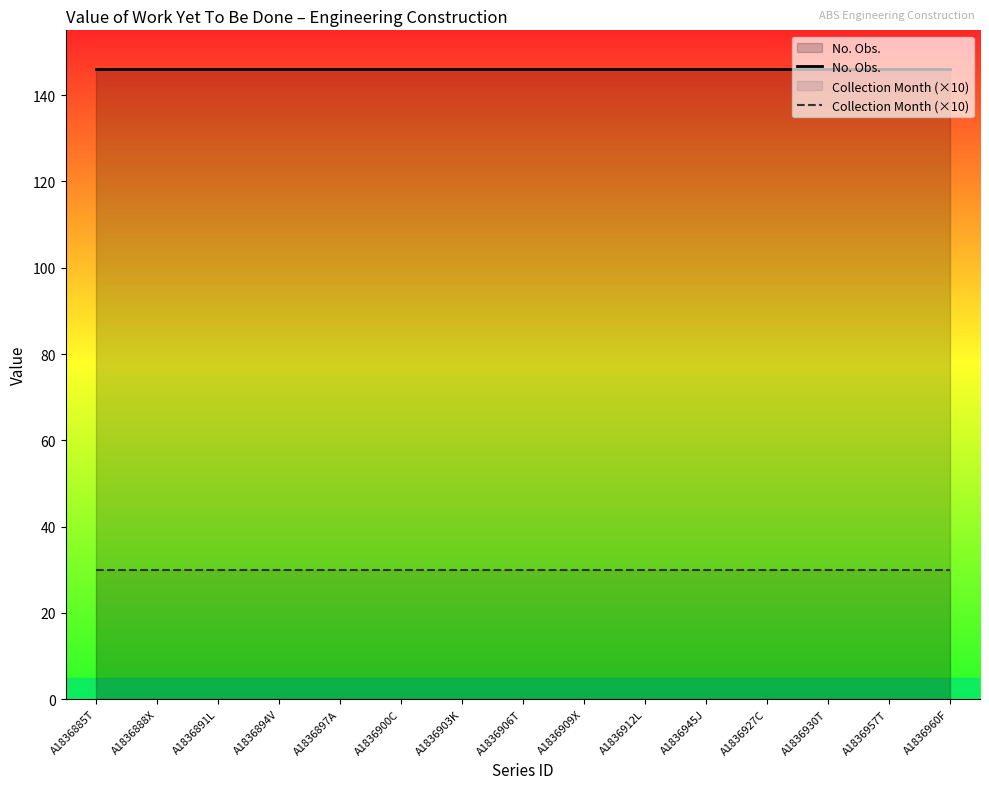

What is the label of the 8th point from the right?

A1836906T